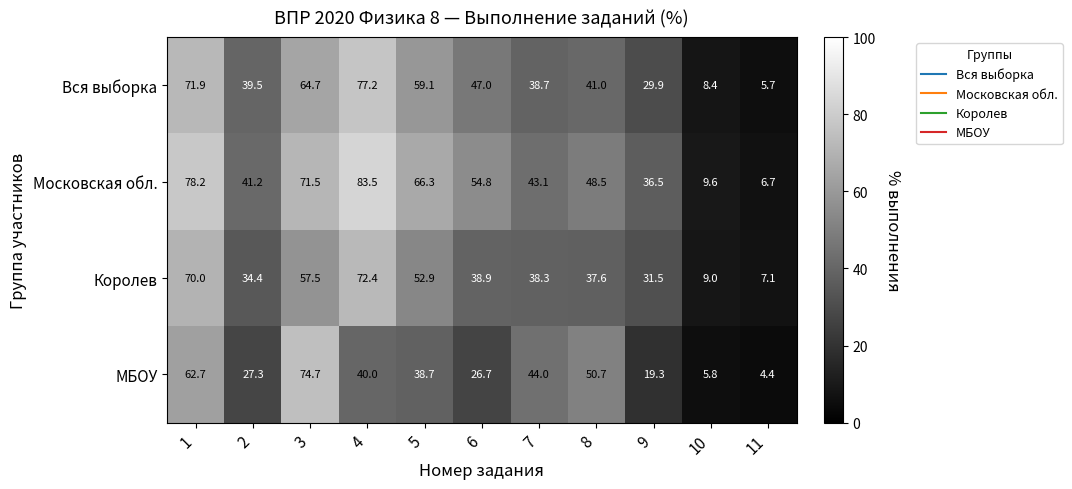

What value does the Московская обл. series have at 3?

71.5